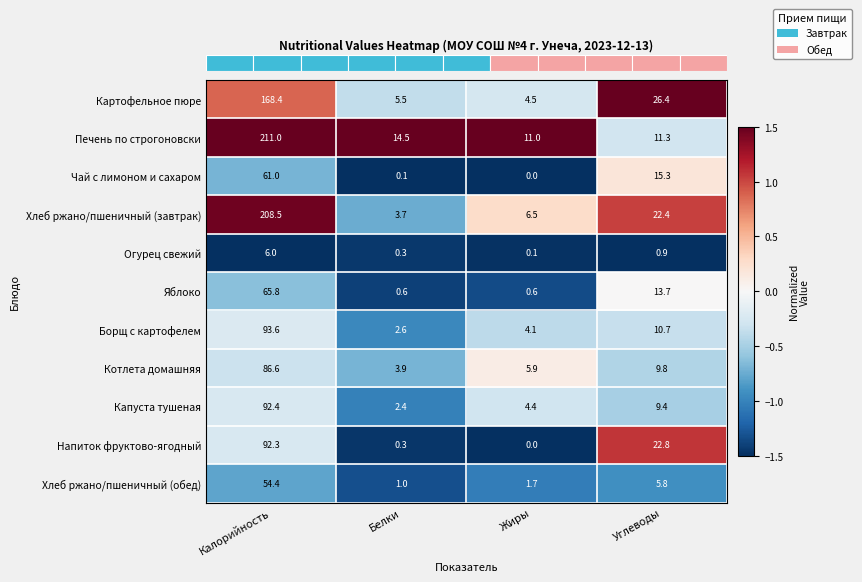

The Хлеб ржано/пшеничный (завтрак) series shows 3.7 at Белки. True or false?

True